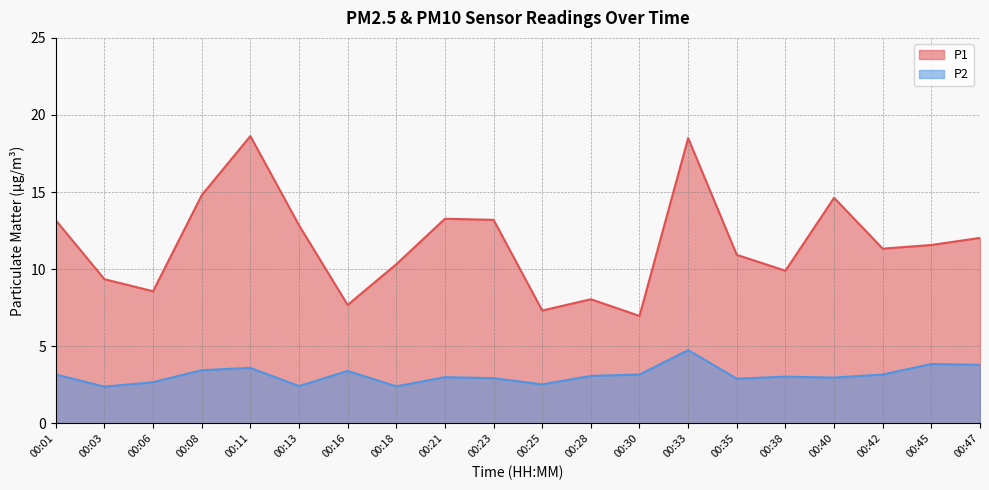

What is the spread (max minus min) of values at 00:01?

10.0